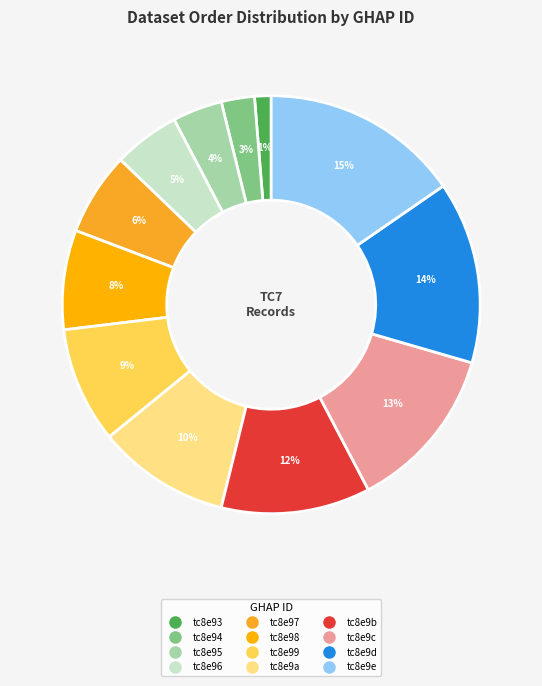

Rank the categories by value from highest to lowest.

tc8e9e, tc8e9d, tc8e9c, tc8e9b, tc8e9a, tc8e99, tc8e98, tc8e97, tc8e96, tc8e95, tc8e94, tc8e93